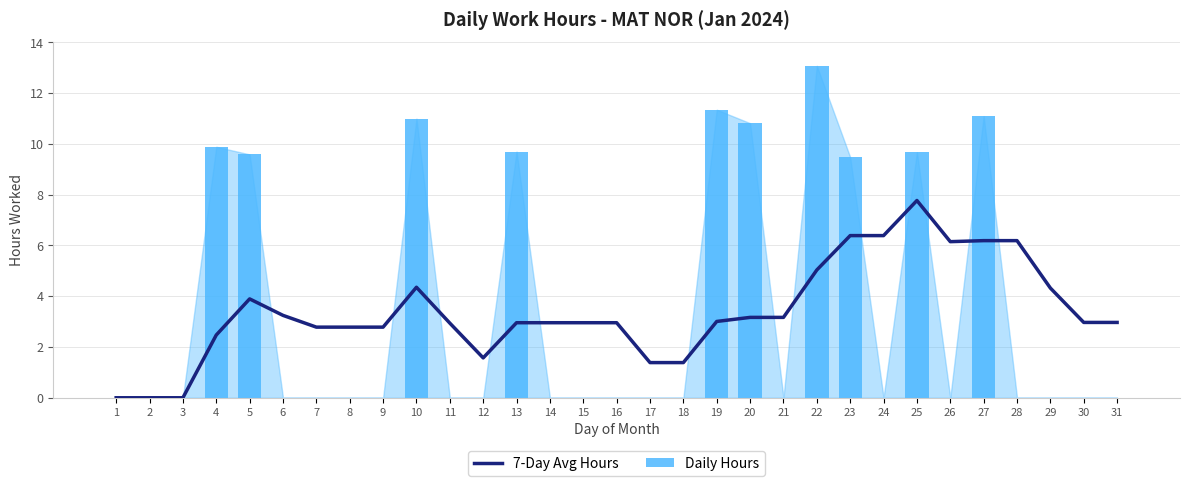

What is the average value of the 7-Day Avg Hours series?

3.4